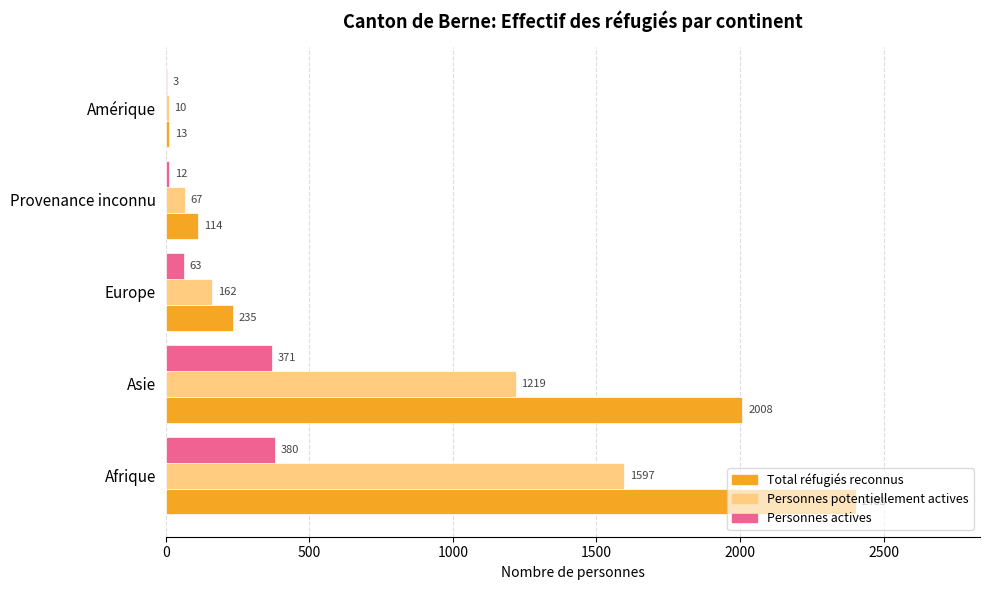

True or false: Total réfugiés reconnus has a value of 2403 at Afrique.

True